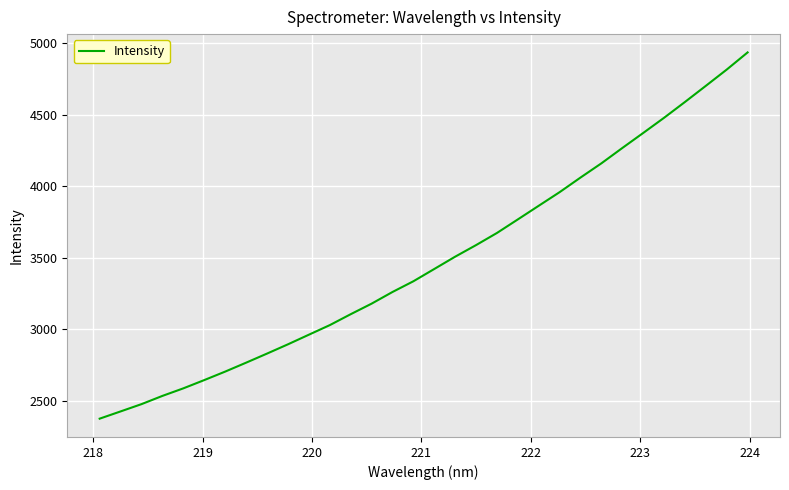

What is the maximum value shown in the chart?

4937.5